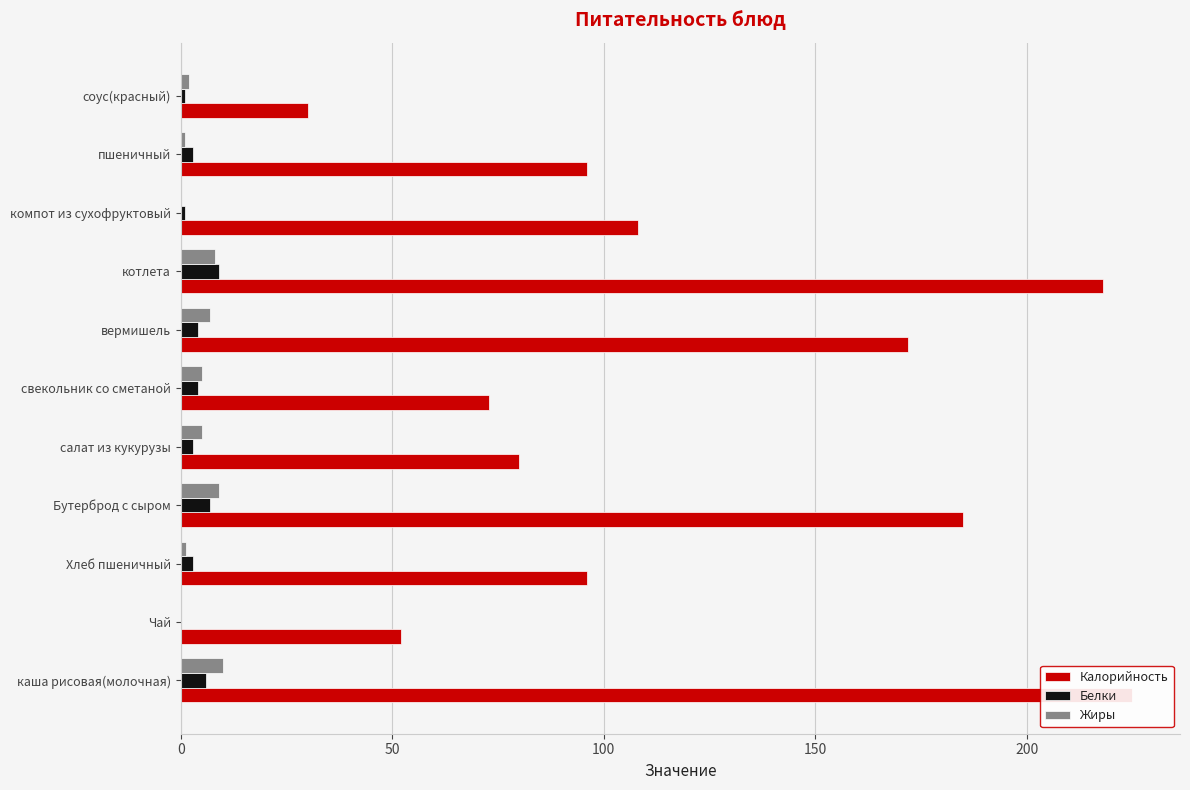

What is the value of the Белки bar at the 8th from the left?

9.0